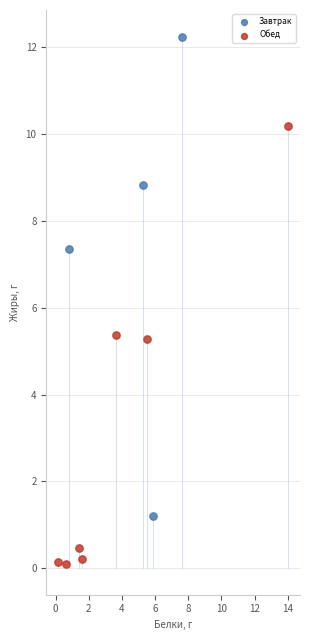

What are all the series names shown in the legend?

Завтрак, Обед